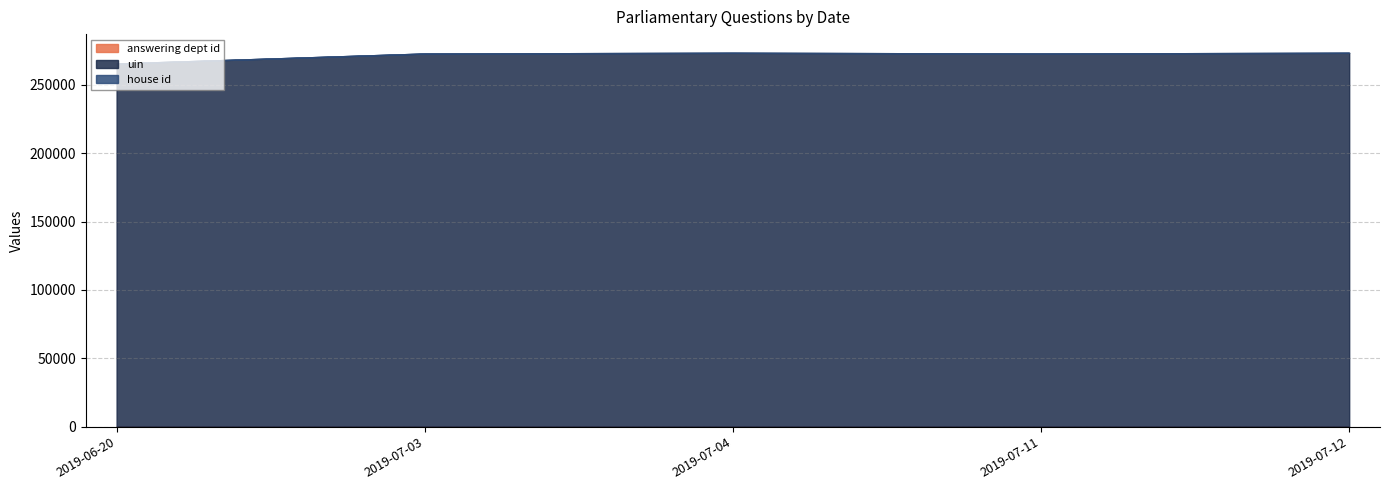

Between 2019-06-20 and 2019-07-11, which series saw the biggest shift?

uin